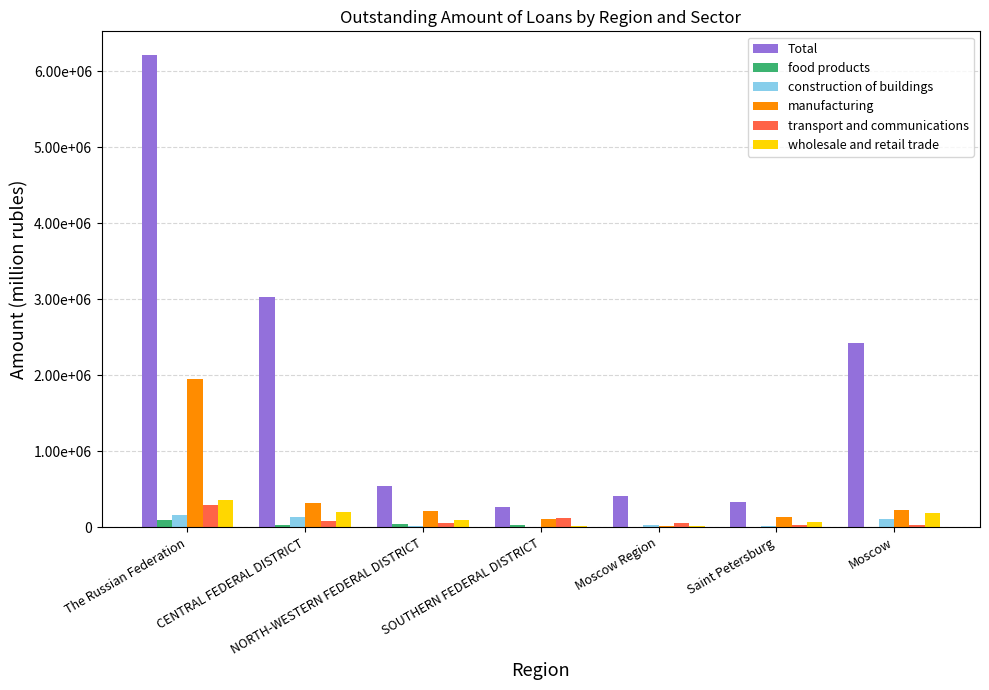

Does the chart contain stacked bars?

No